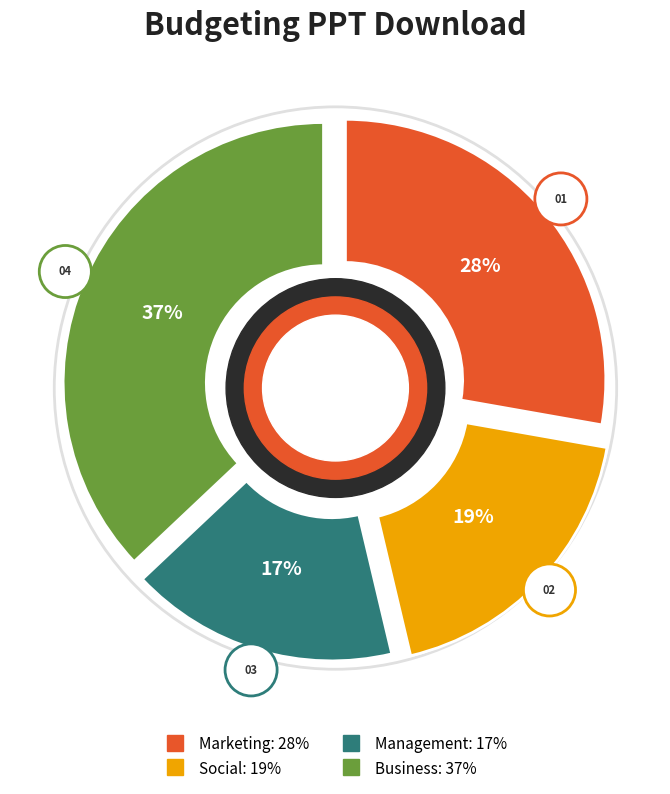

Rank the categories by value from lowest to highest.

Management, Social, Marketing, Business